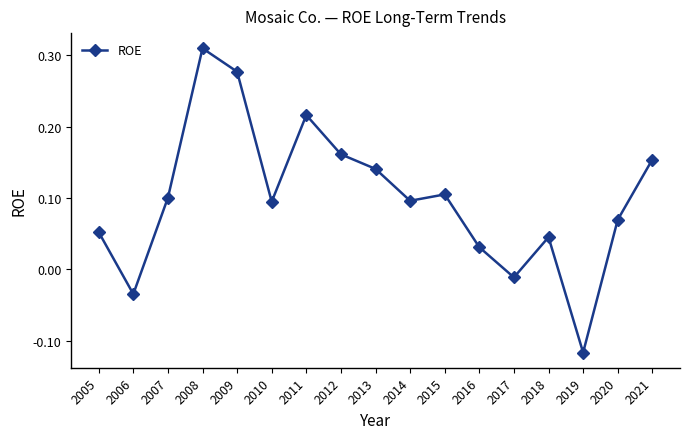

Is it true that the value at 2007 is 0.1?

True